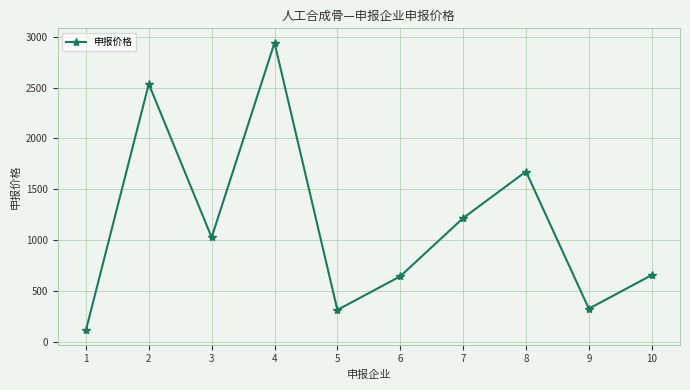

What is the sum of all values?

11460